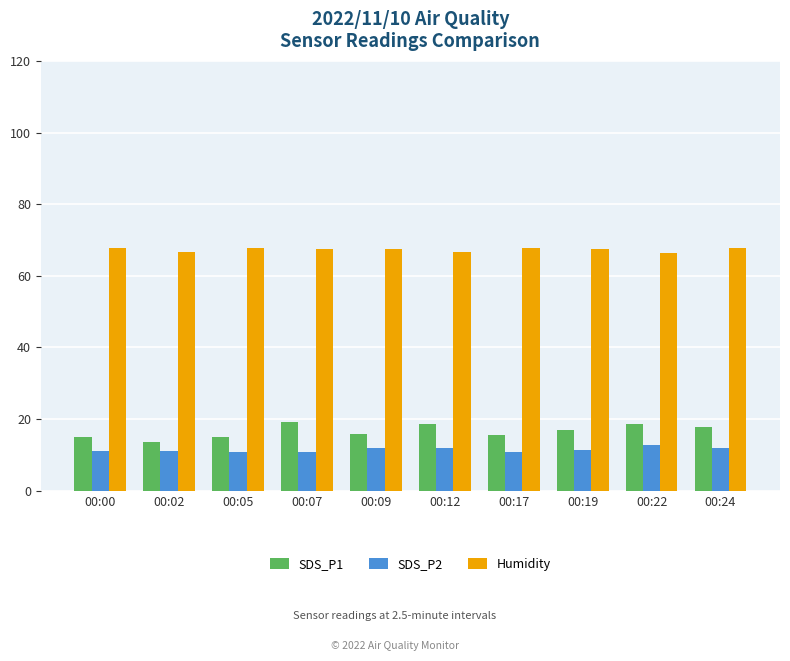

Is it true that SDS_P1 equals 19.2 at 00:07?

True